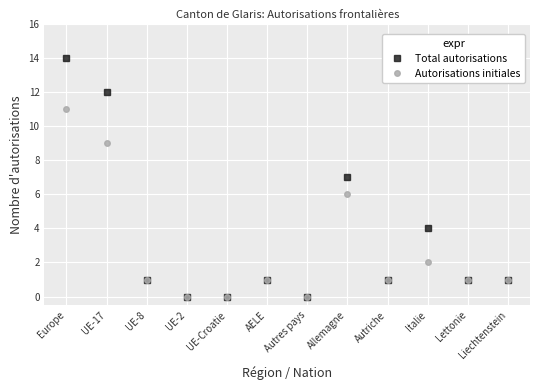

True or false: Total autorisations has a value of 2 at Liechtenstein.

False